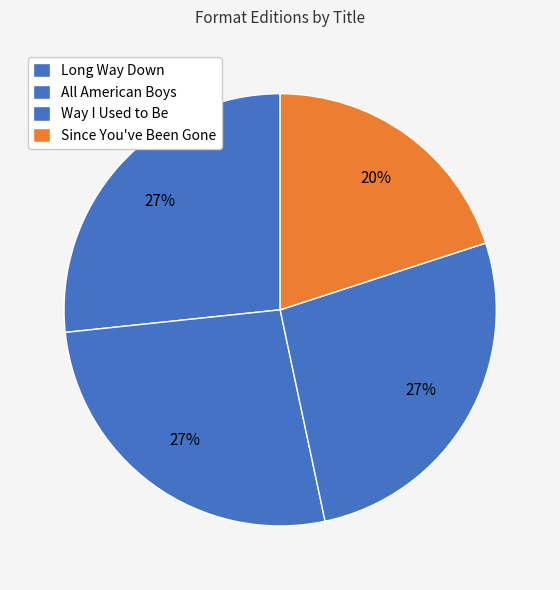

Approximately how many times larger is the value at Since You've Been Gone compared to Long Way Down?

0.8